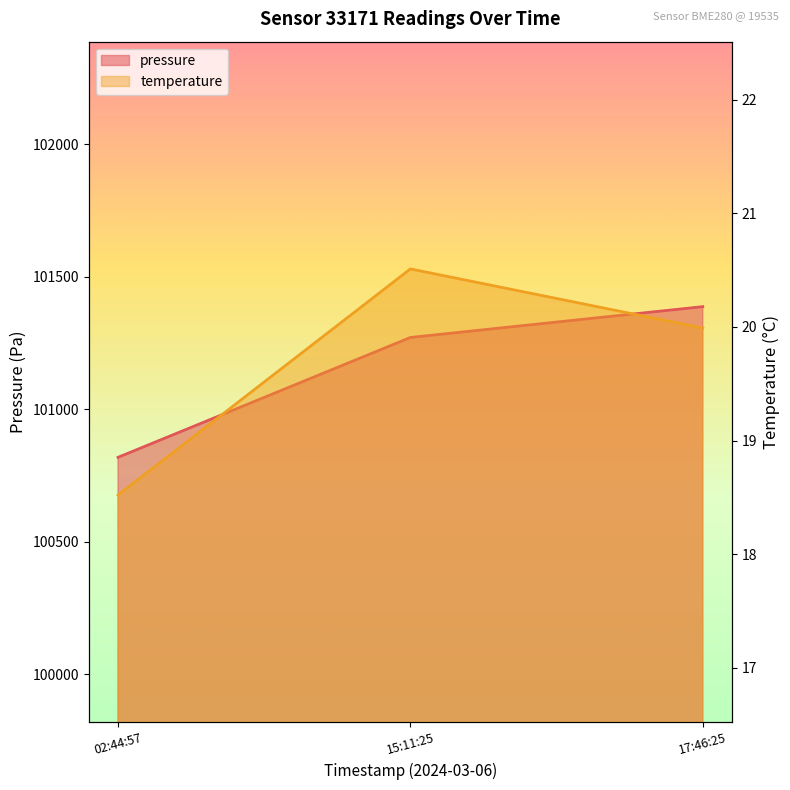

What value does the pressure series have at 02:44:57?

100819.0